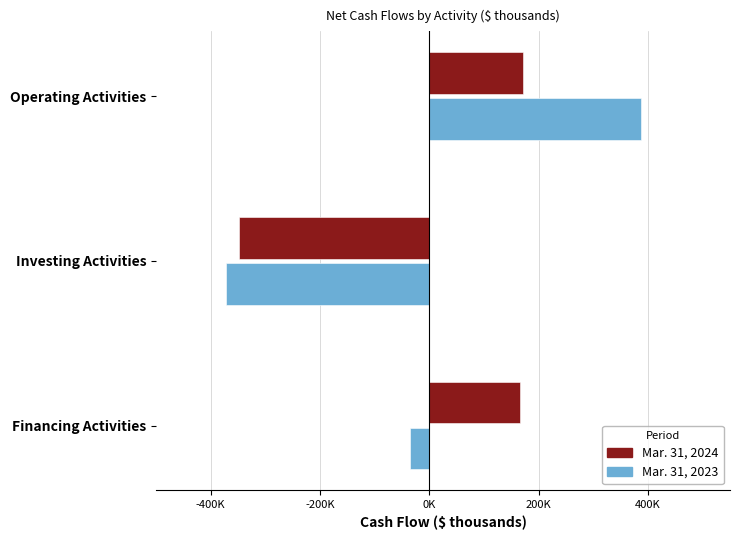

What are all the series names shown in the legend?

Mar. 31, 2024, Mar. 31, 2023